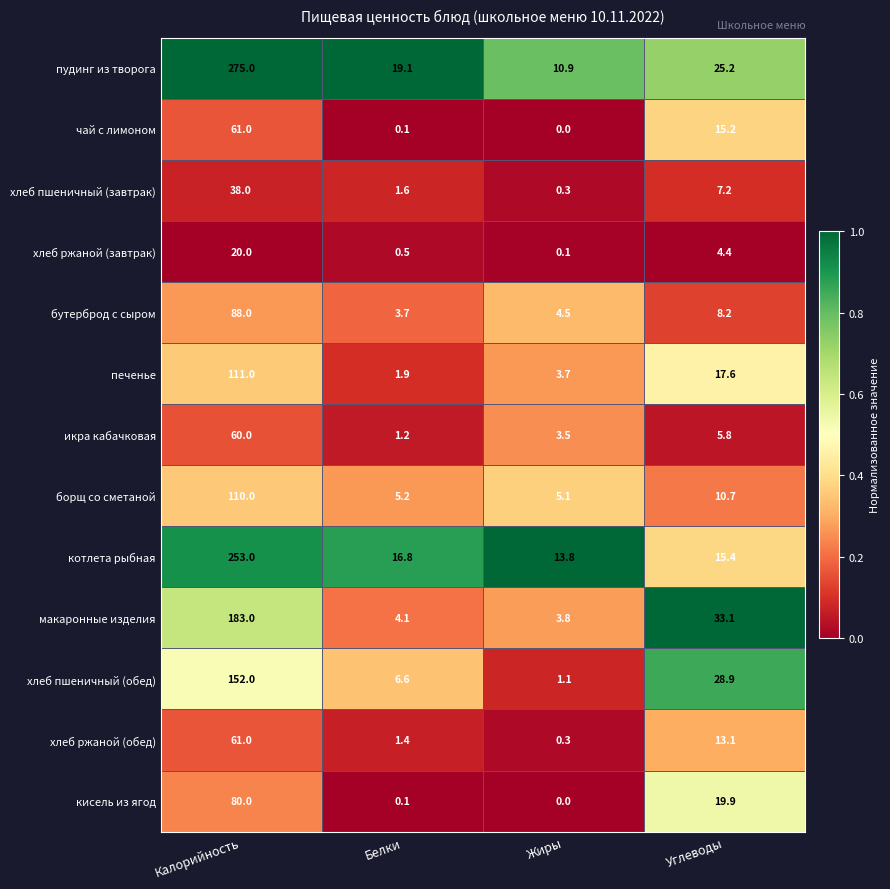

Where does the борщ со сметаной series first go above 10?

Калорийность